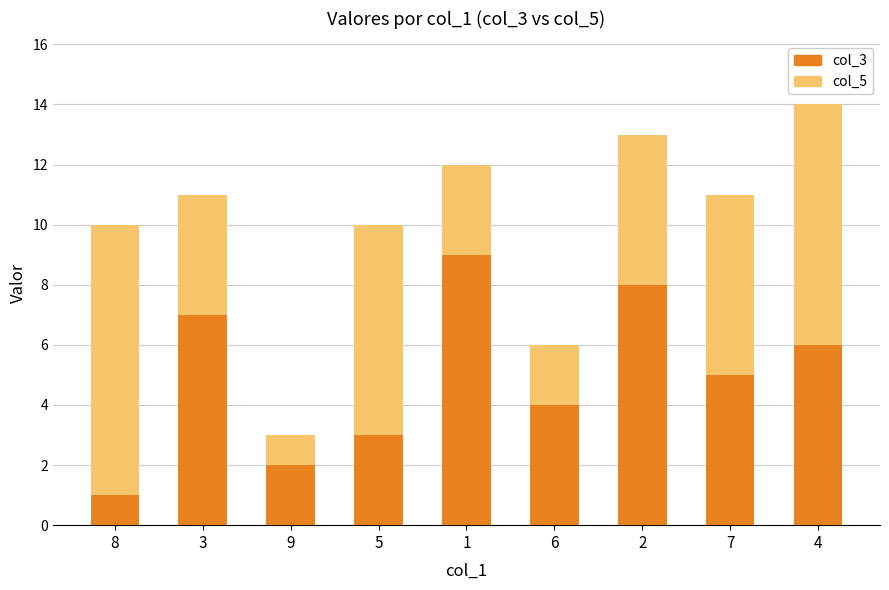

Is it true that col_3 equals 6 at 4?

True